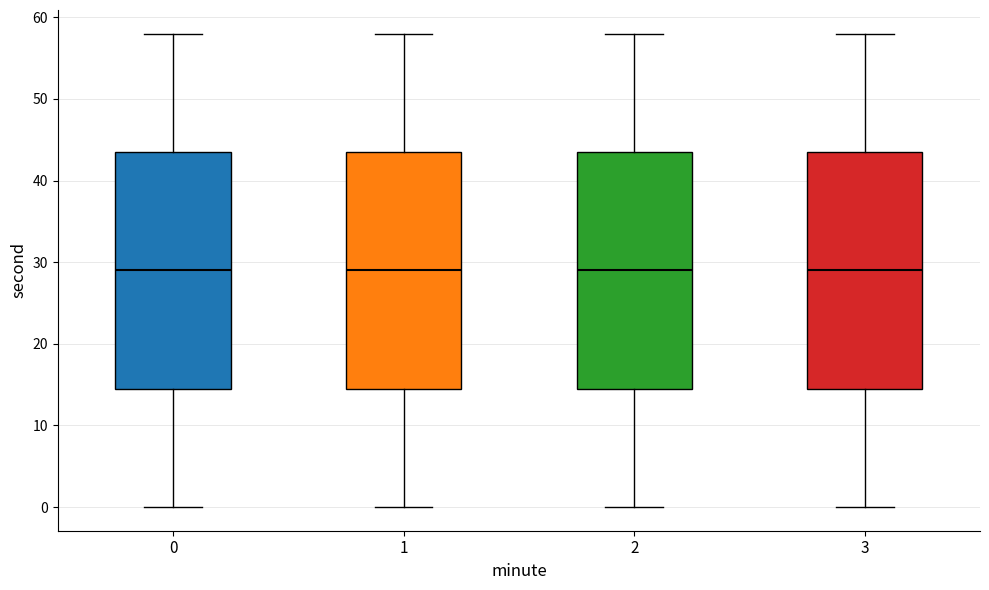

Reading left to right, read every box against the y-axis: the position of its median line, the range the box covers, and the ends of its whiskers. The values are not printed on the chart, so give them approximately, as read against the axis.

0: median 29, box 15 to 44, whiskers 0 to 58
1: median 29, box 15 to 44, whiskers 0 to 58
2: median 29, box 15 to 44, whiskers 0 to 58
3: median 29, box 15 to 44, whiskers 0 to 58